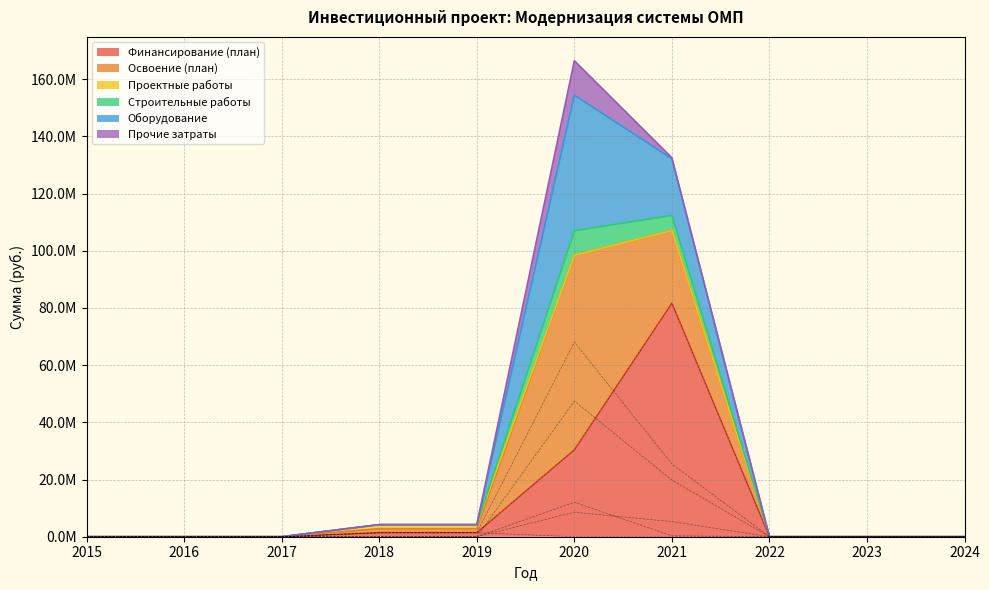

Is the value of Проектные работы at 2017 greater than the value of Прочие затраты at 2022?

No